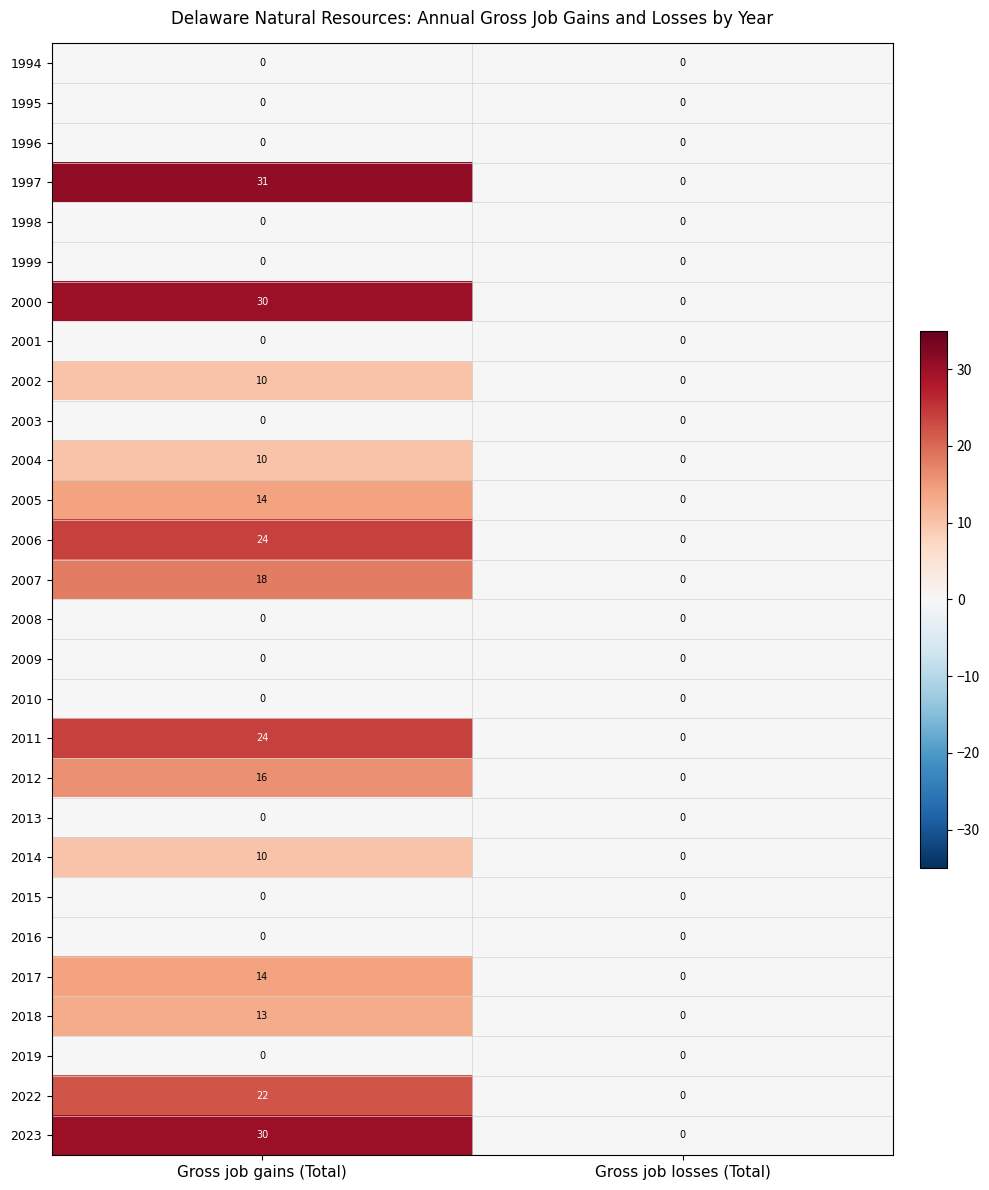

What is the greatest value displayed?

31